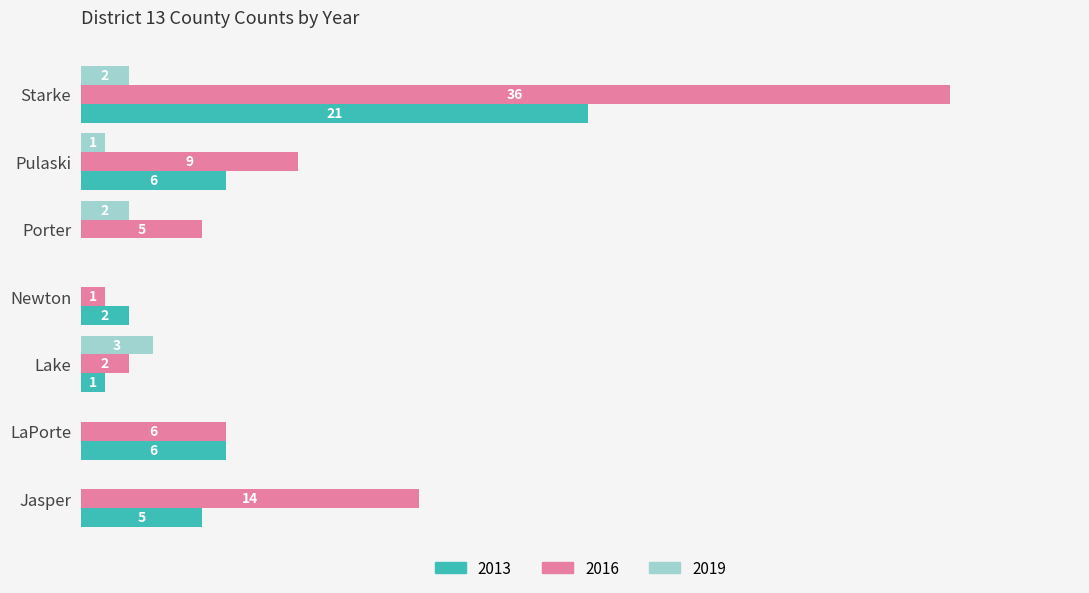

Is the value of 2016 at Porter greater than the value of 2019 at Pulaski?

Yes